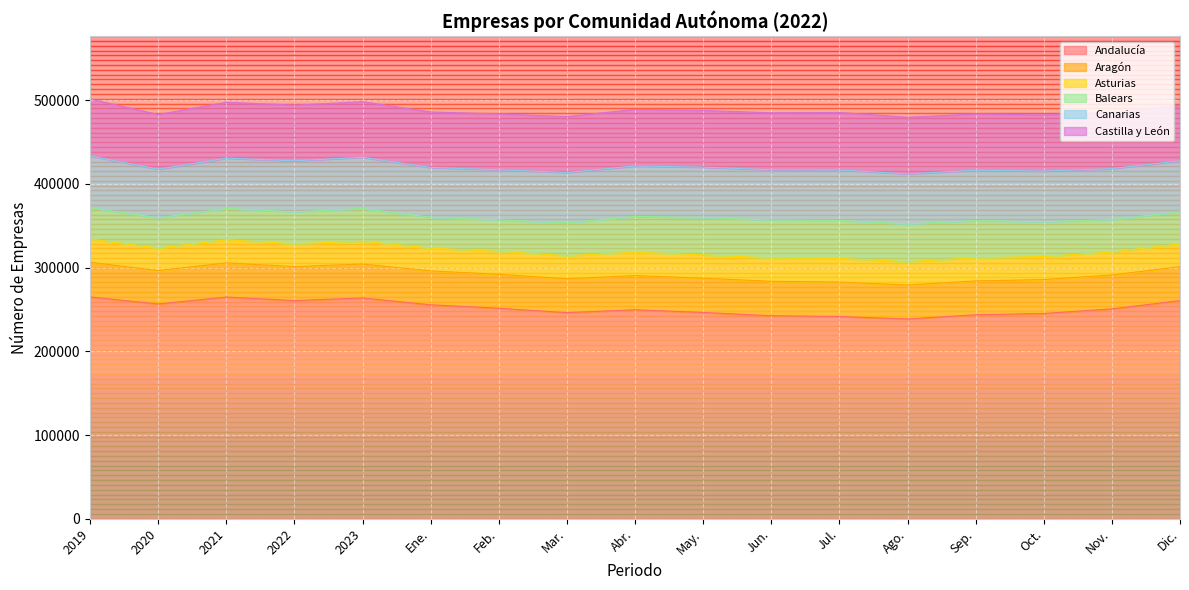

How many series are shown in this chart?

6